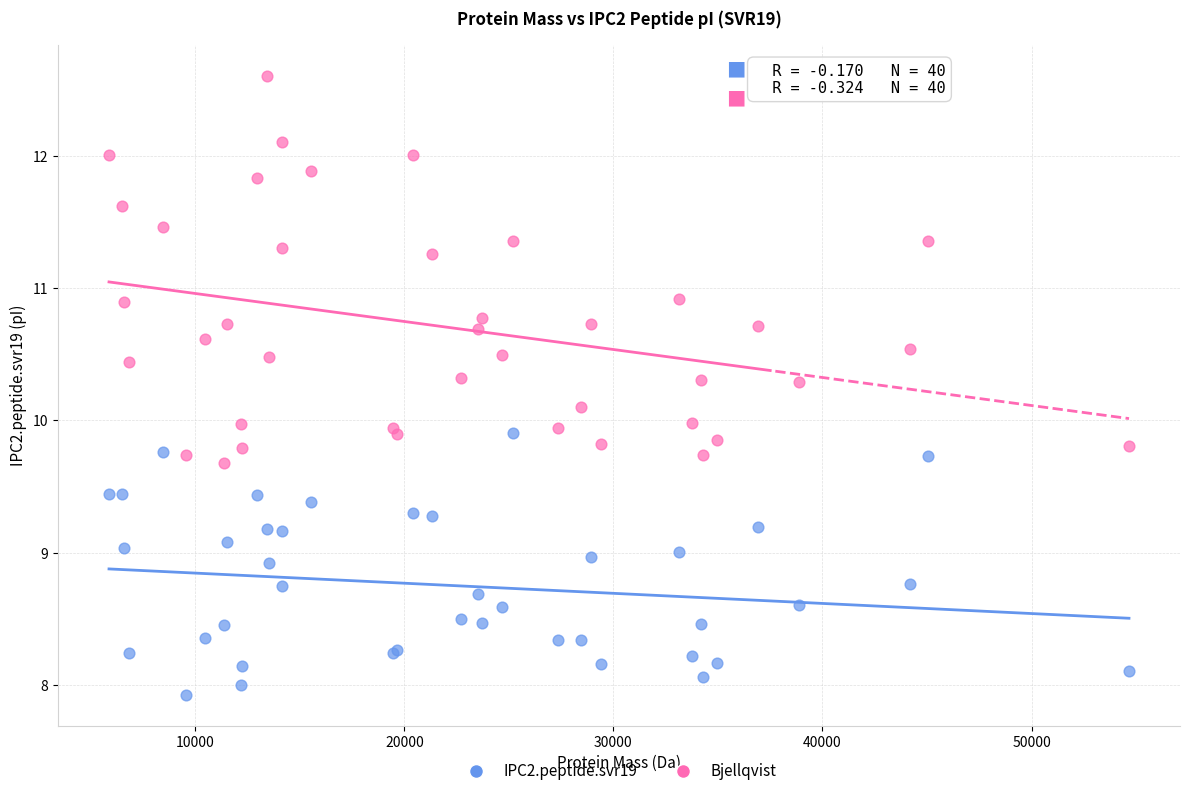

Which series contains the lowest Y value?

IPC2.peptide.svr19